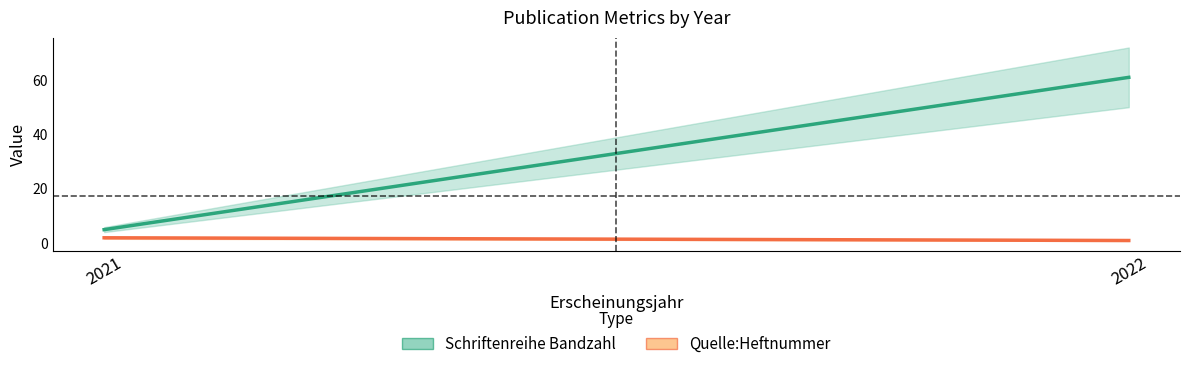

What is the difference between the highest and lowest values at 2022?

60